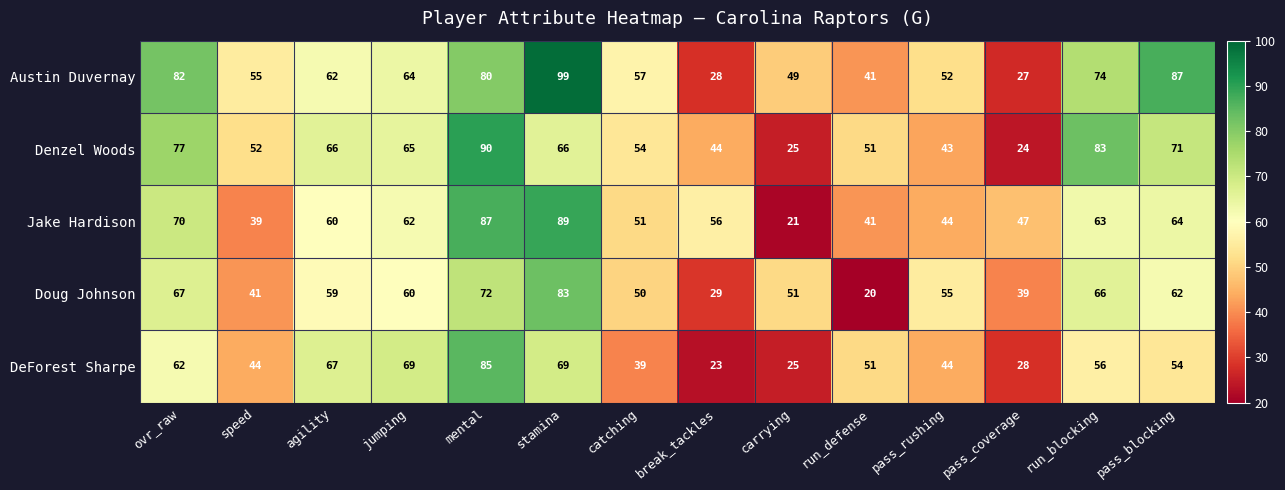

Which series has the largest total across all categories?

Austin Duvernay